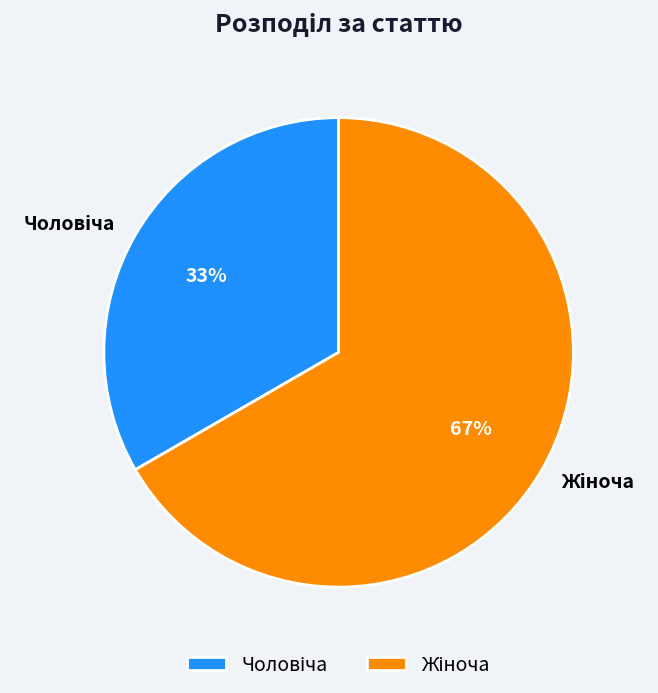

To the nearest percent, what is the average slice percentage?

50%